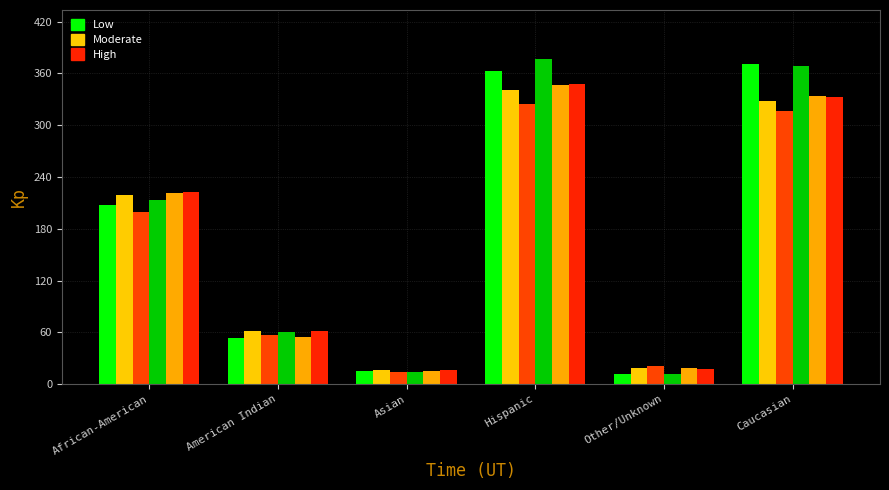

How many series are shown in this chart?

6